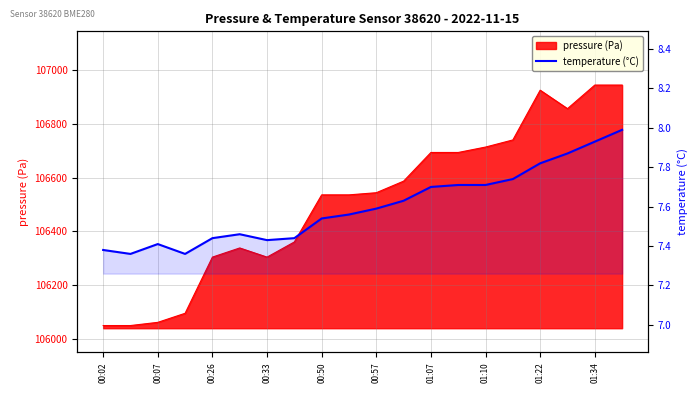

What position from the right is 15?

5